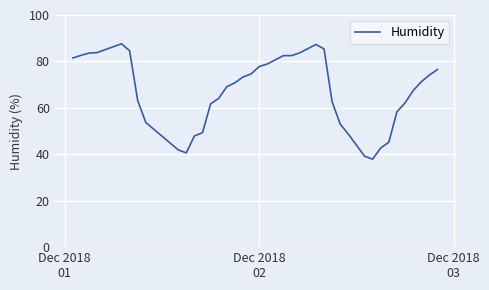

What is the difference between the maximum and minimum values?

49.7